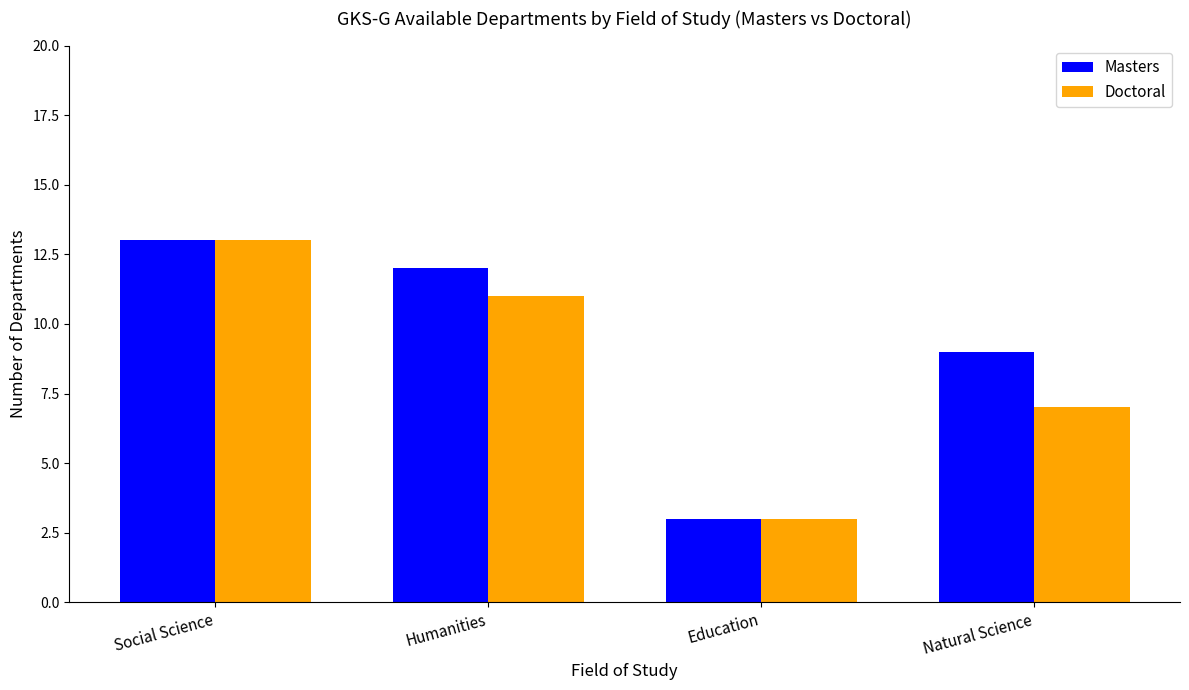

List the series in order of their overall mean, highest first.

Masters, Doctoral